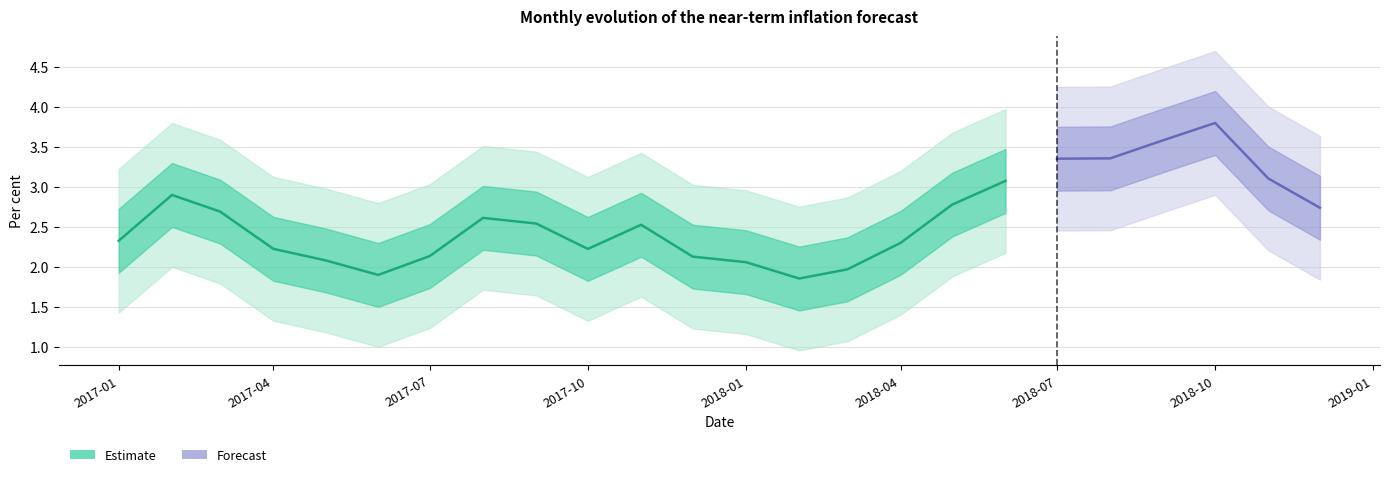

What is the value of the lower point at the 4th from the left?

2.2